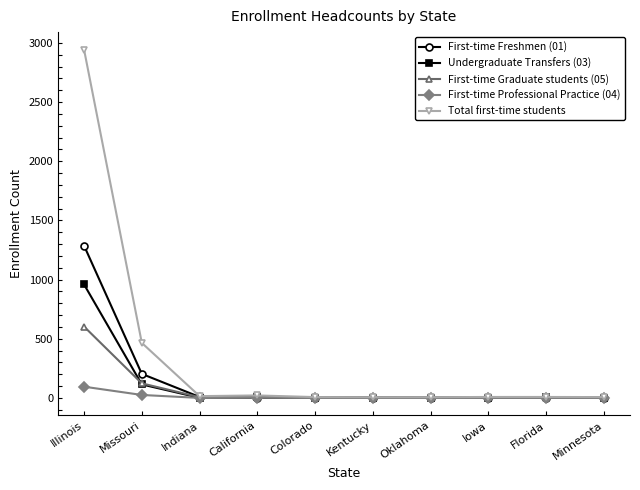

At which label does First-time Professional Practice (04) reach its peak?

Illinois